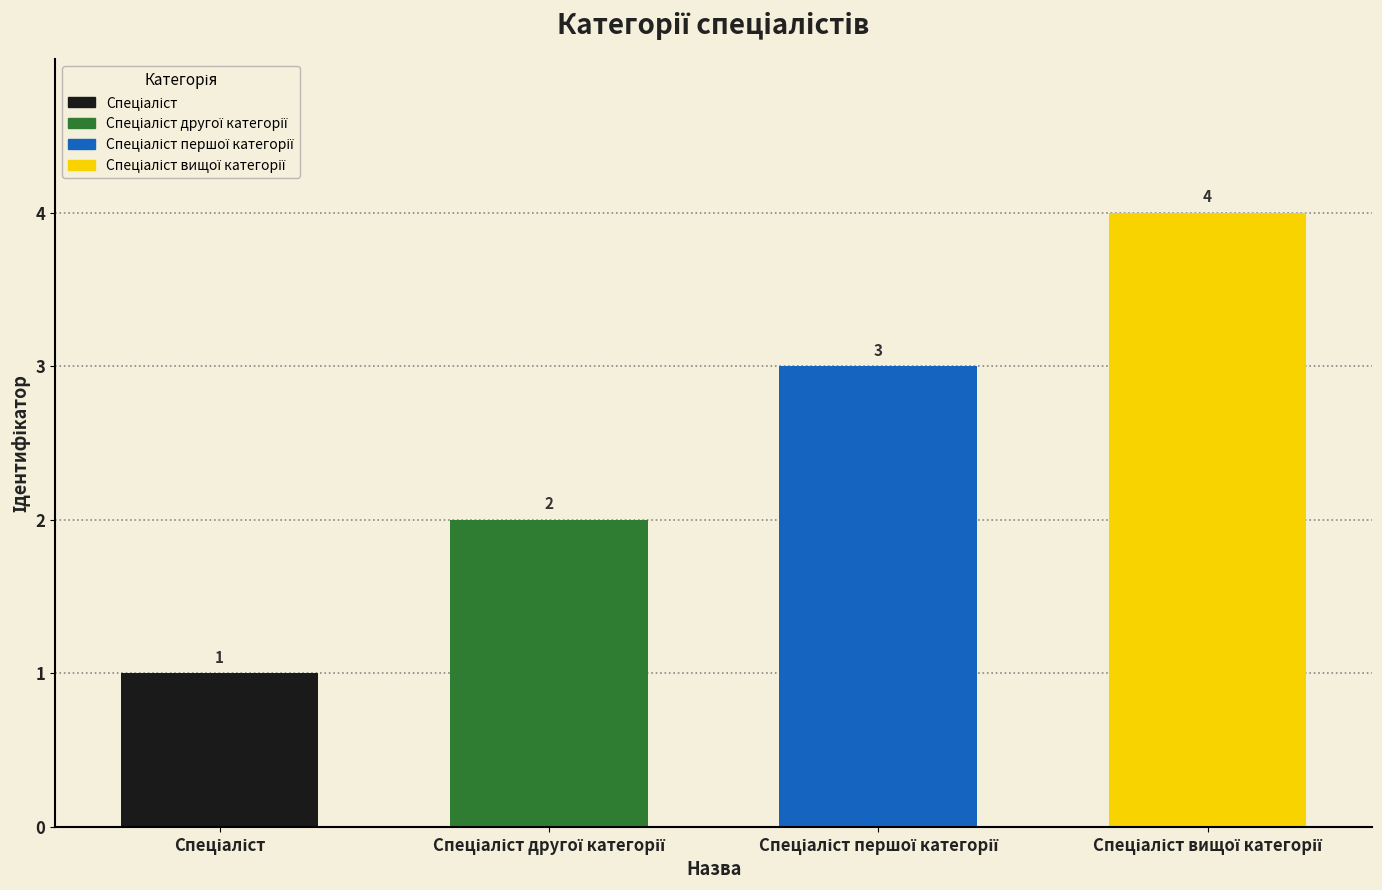

How many values are between 2 and 4?

3